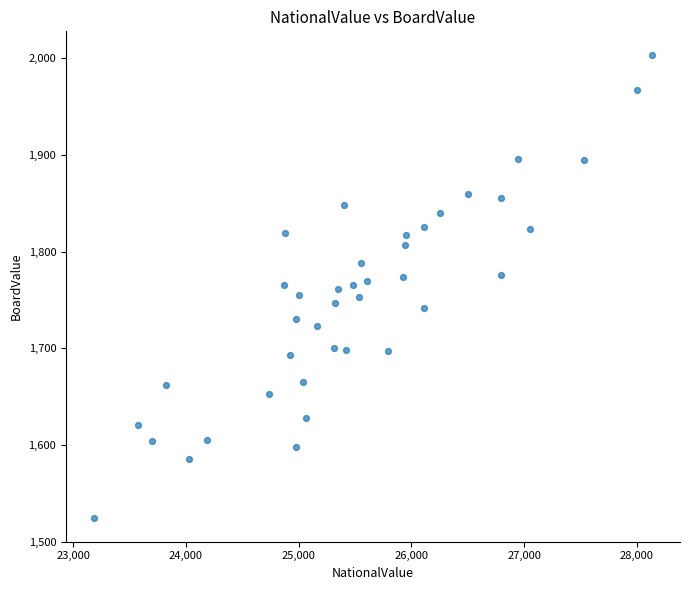

What is the range of X values (max minus min)?

4949